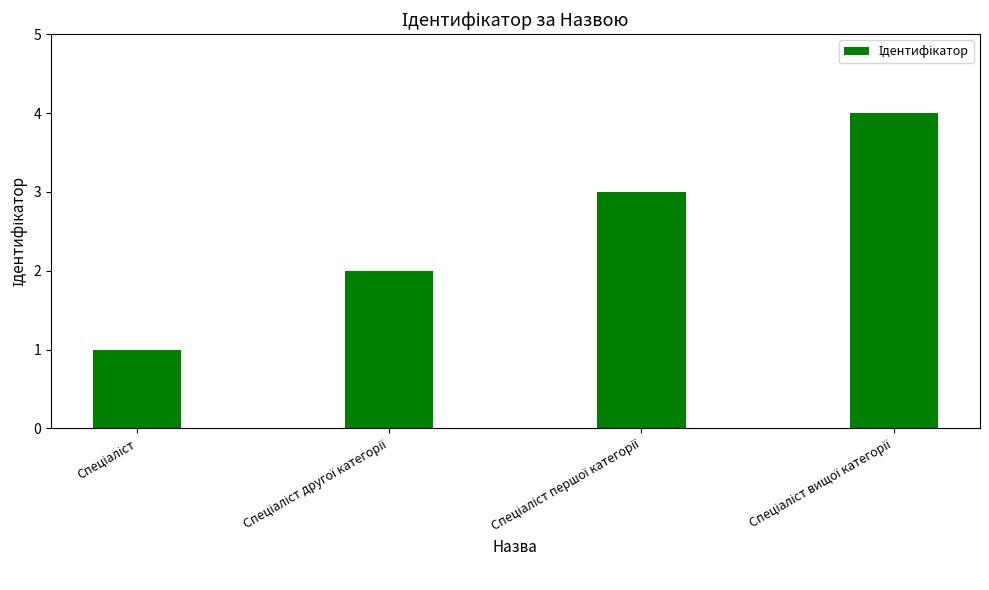

What is the difference between the maximum and minimum values?

3